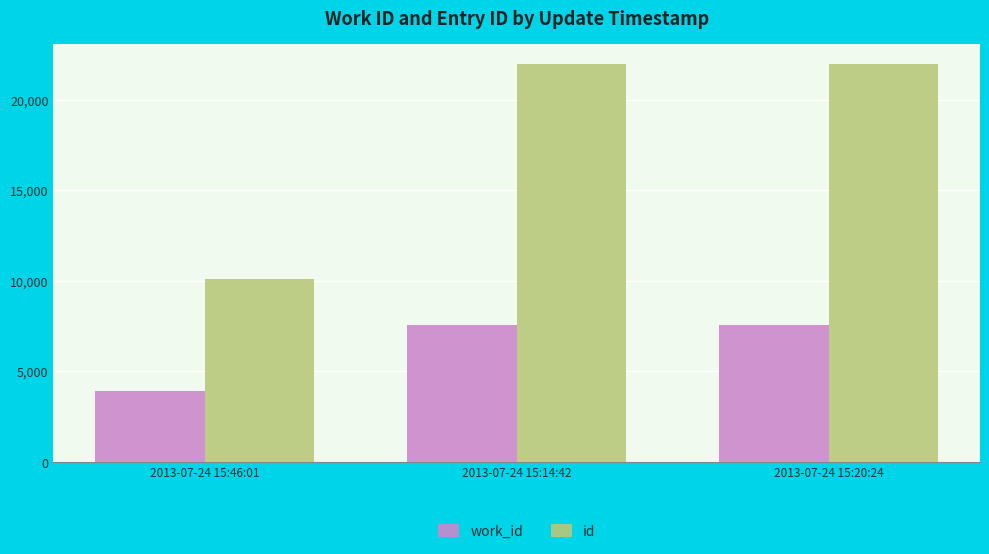

Read the id value at 2013-07-24 15:20:24, to the nearest 100.

22000